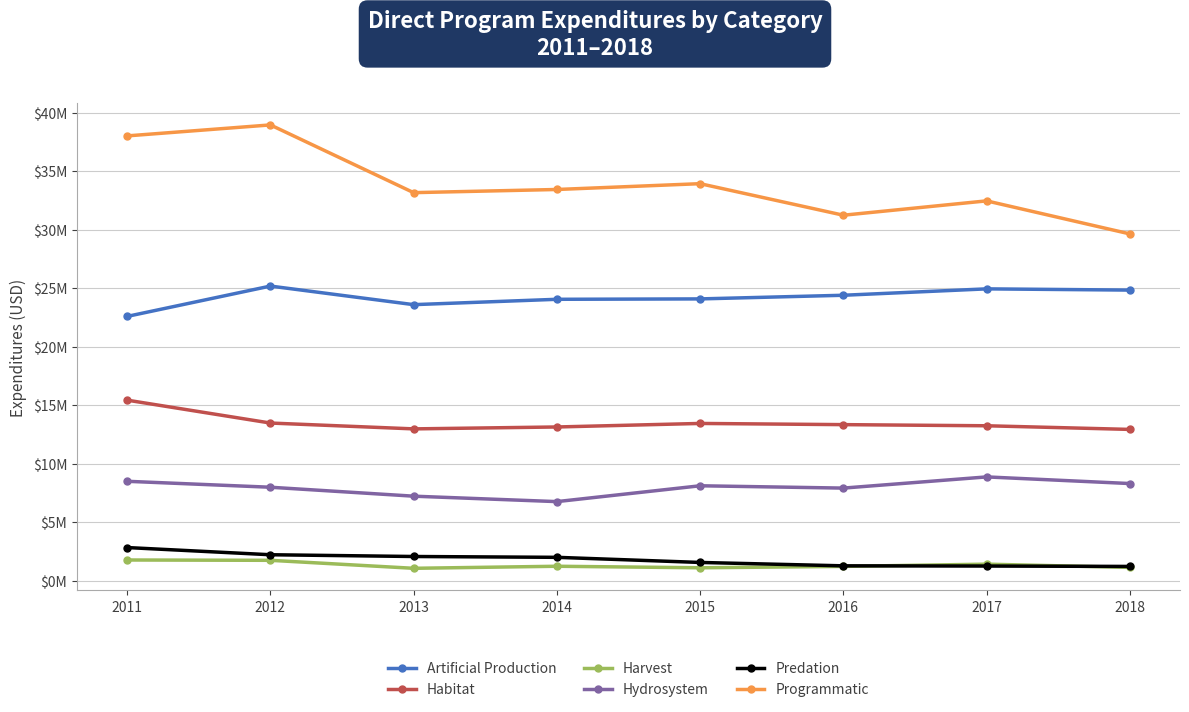

At which category is the sum across all series the highest?

2012